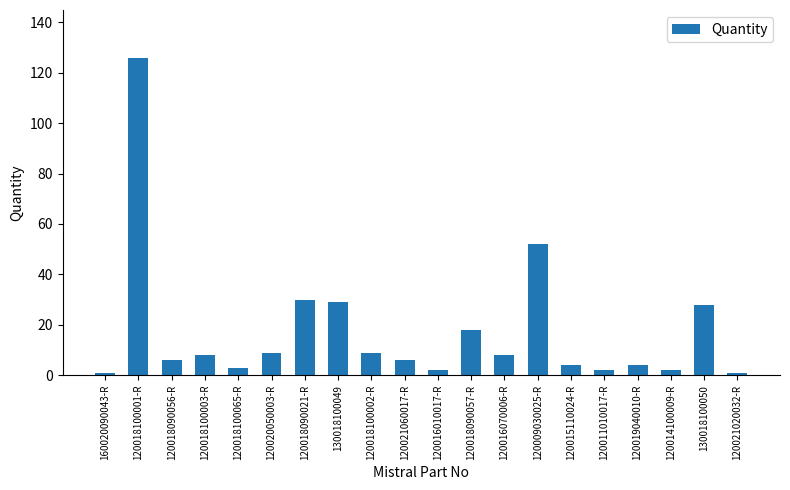

At which category does the chart reach its peak across all series?

120018100001-R